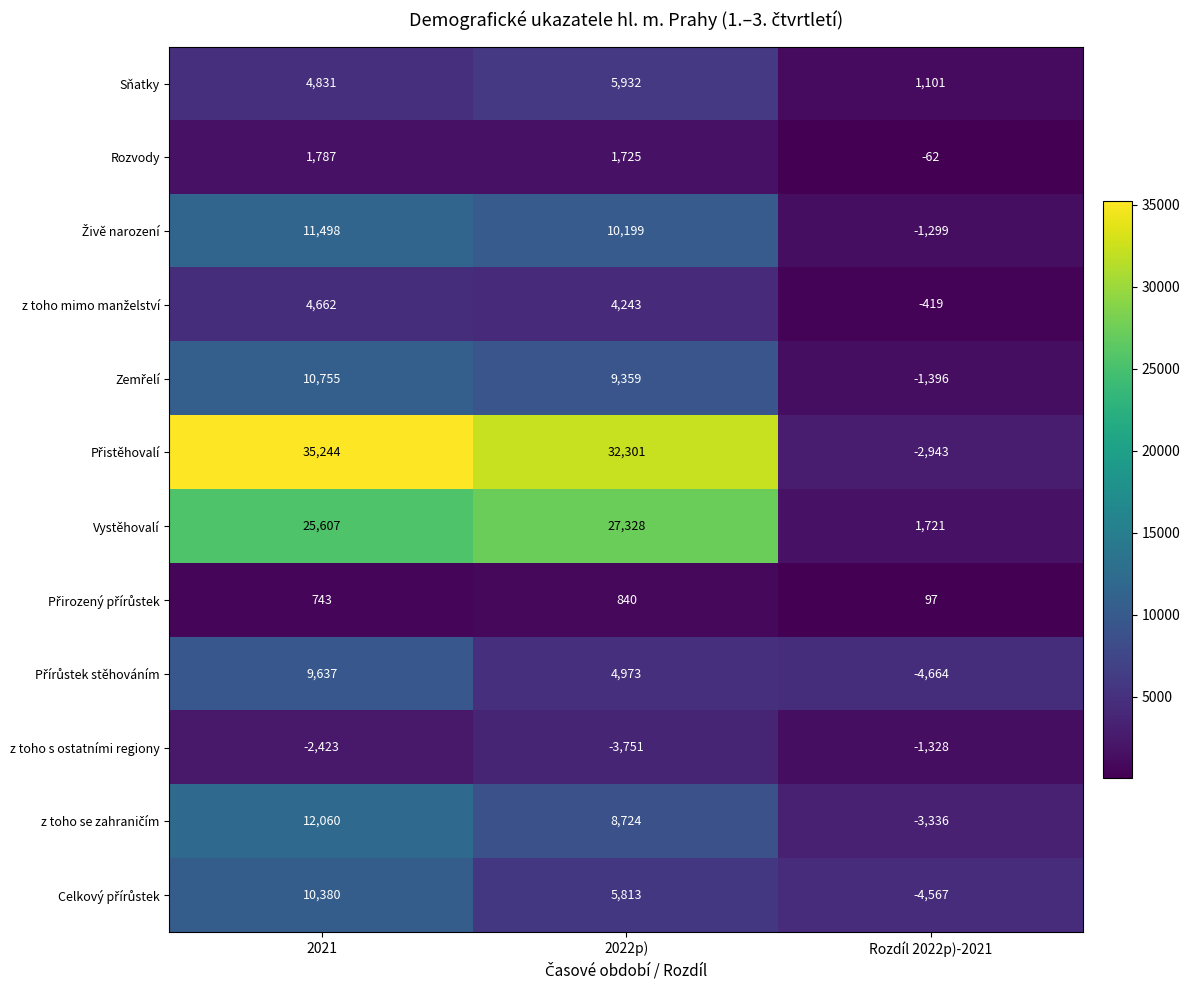

At which category is the sum across all series the highest?

2021